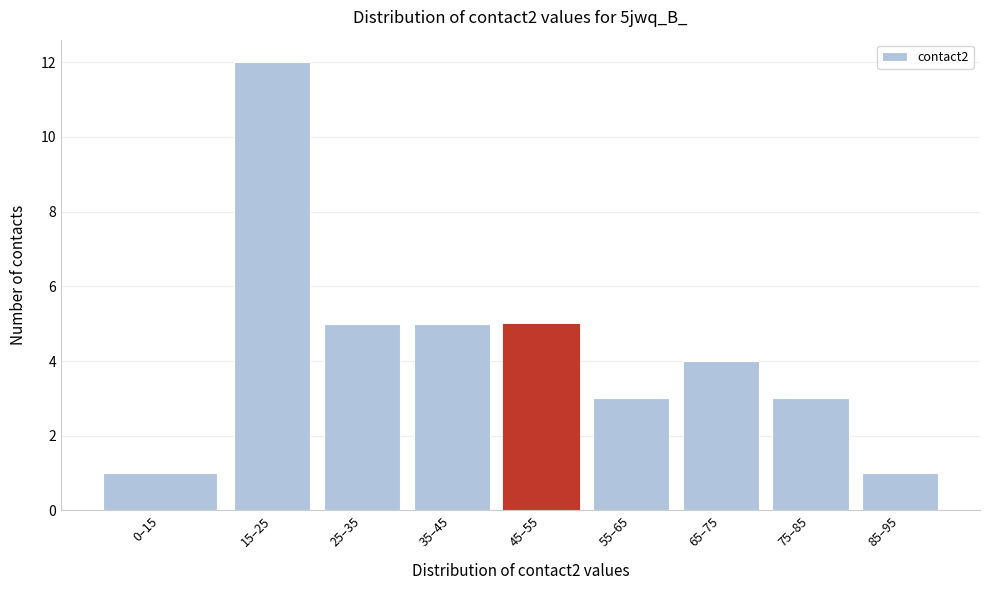

Reading right to left, list all the values displayed in this chart.

85–95=1	75–85=3	65–75=4	55–65=3	45–55=5	35–45=5	25–35=5	15–25=12	0–15=1